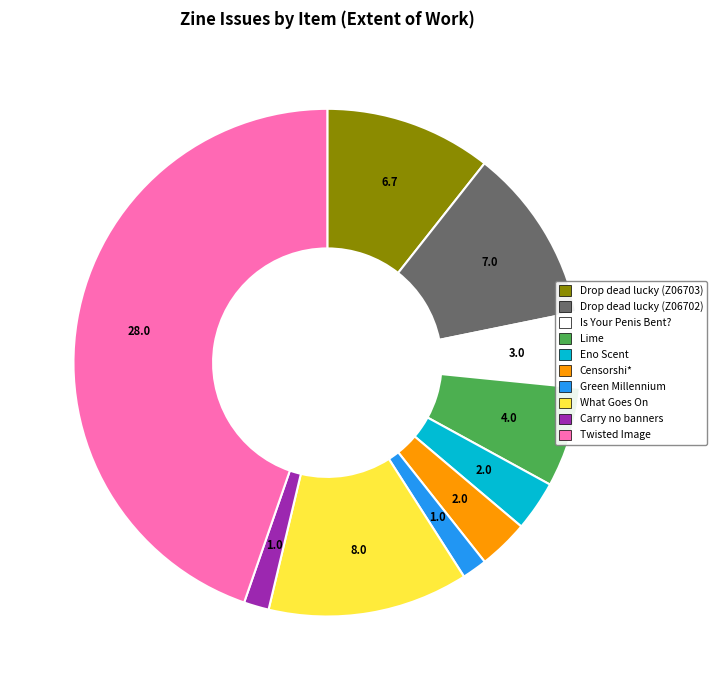

Is there a majority slice in this chart?

No